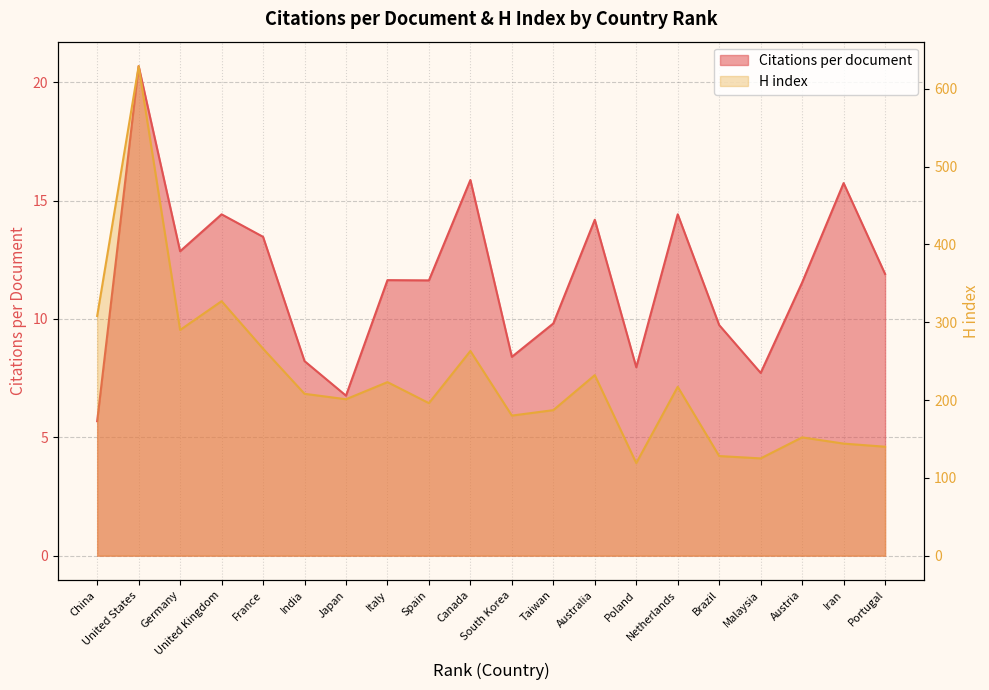

Which series has the largest range (max minus min)?

H index